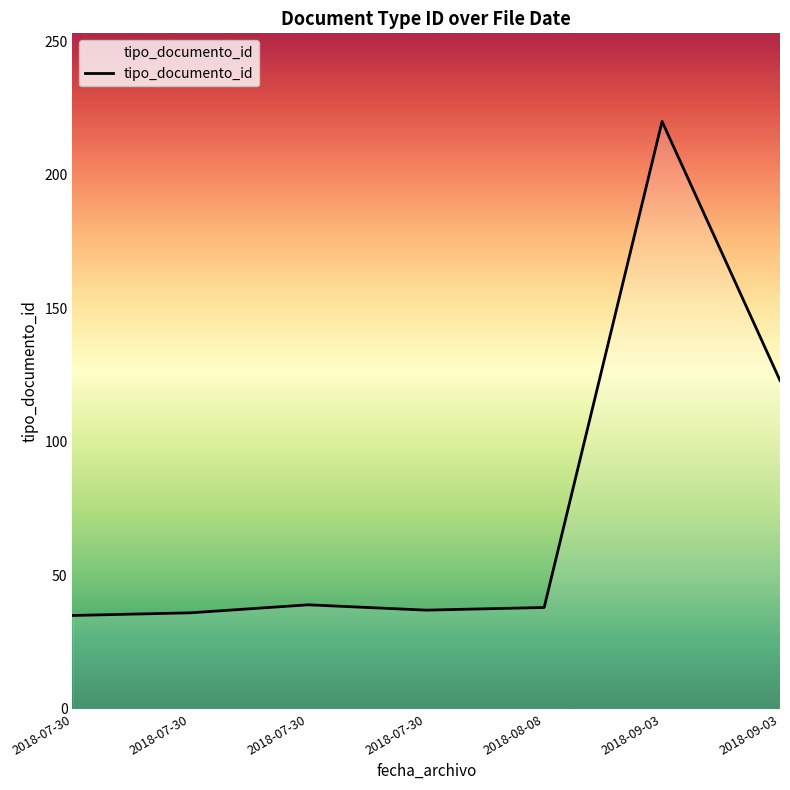

Reading left to right, extract all data points from this chart.

35	36	39	37	38	220	123